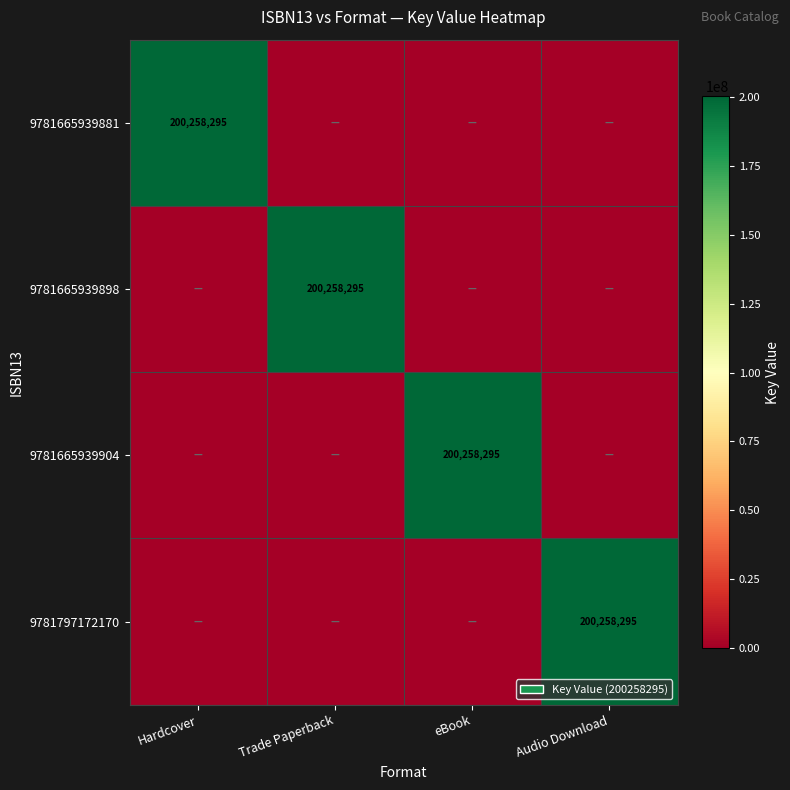

The value of 9781665939881 at Hardcover is 200258295. True or false?

True